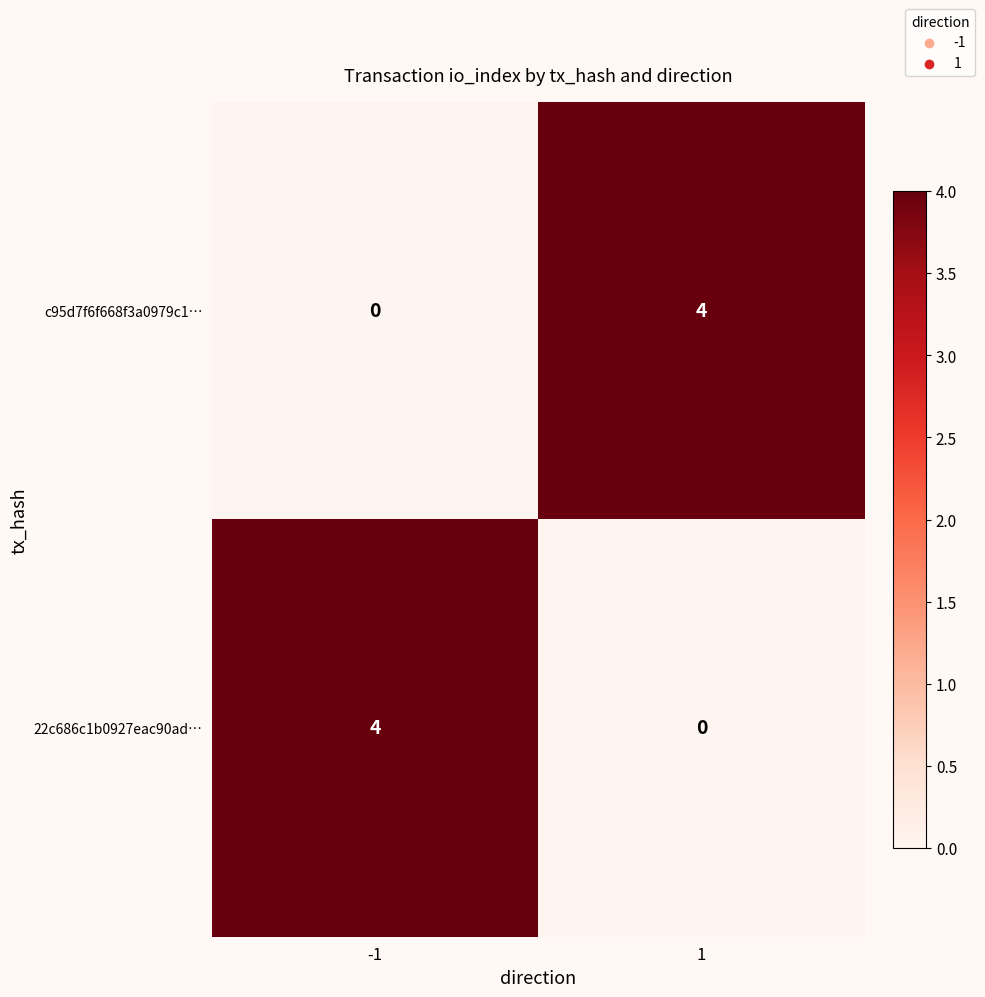

Reading left to right, what are all the values shown in this chart?

c95d7f6f668f3a0979c1…: 0	4
22c686c1b0927eac90ad…: 4	0